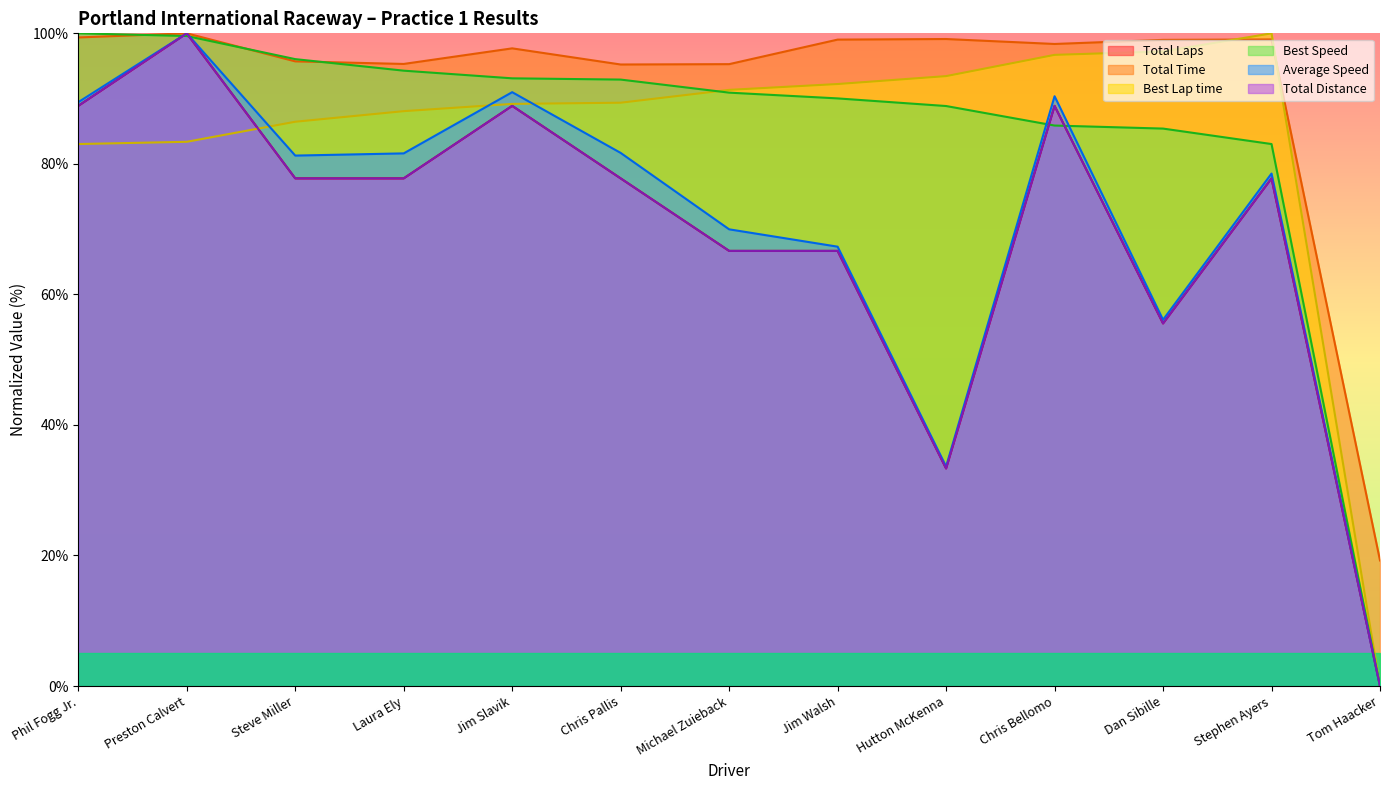

Is it true that Total Time equals 99.4 at Phil Fogg Jr.?

True